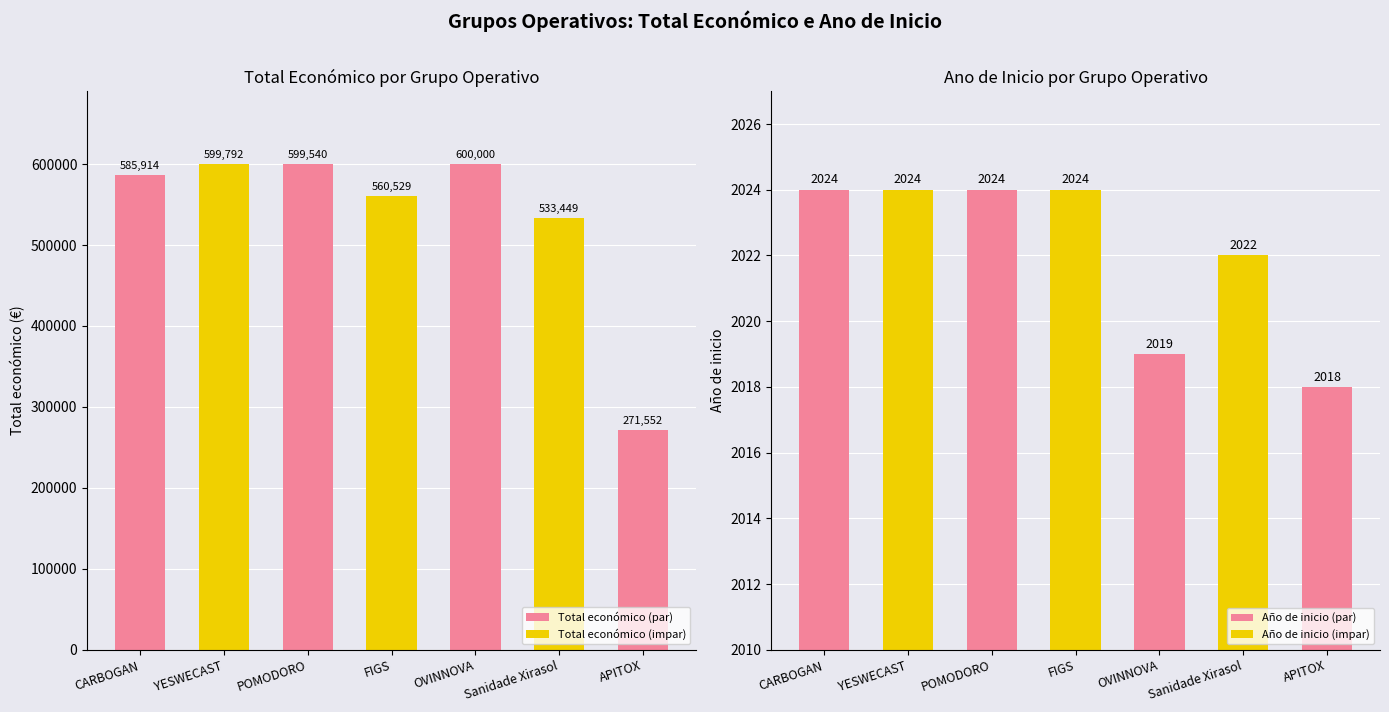

Rank the series by their average value, from lowest to highest.

Año de inicio, Total económico